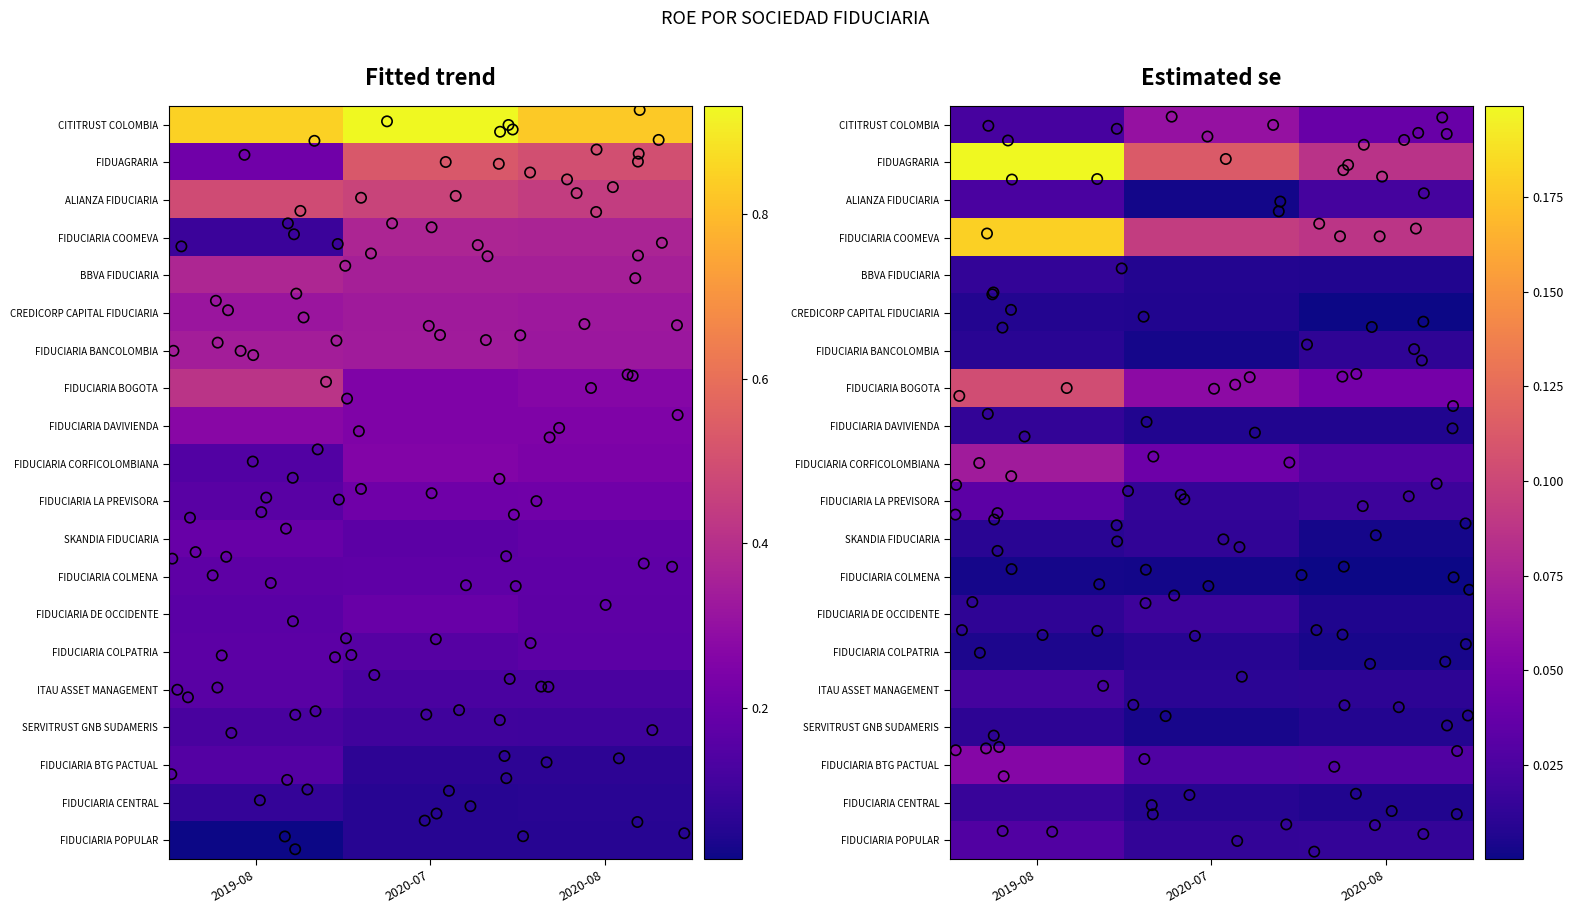

What is the spread (max minus min) of values at 2020-08?

0.8